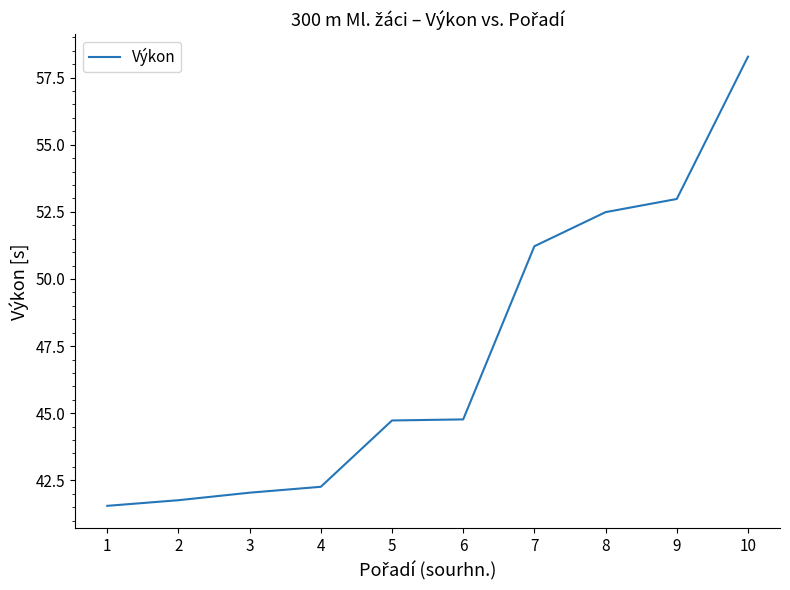

What is the difference between the second highest and second lowest values?

11.2